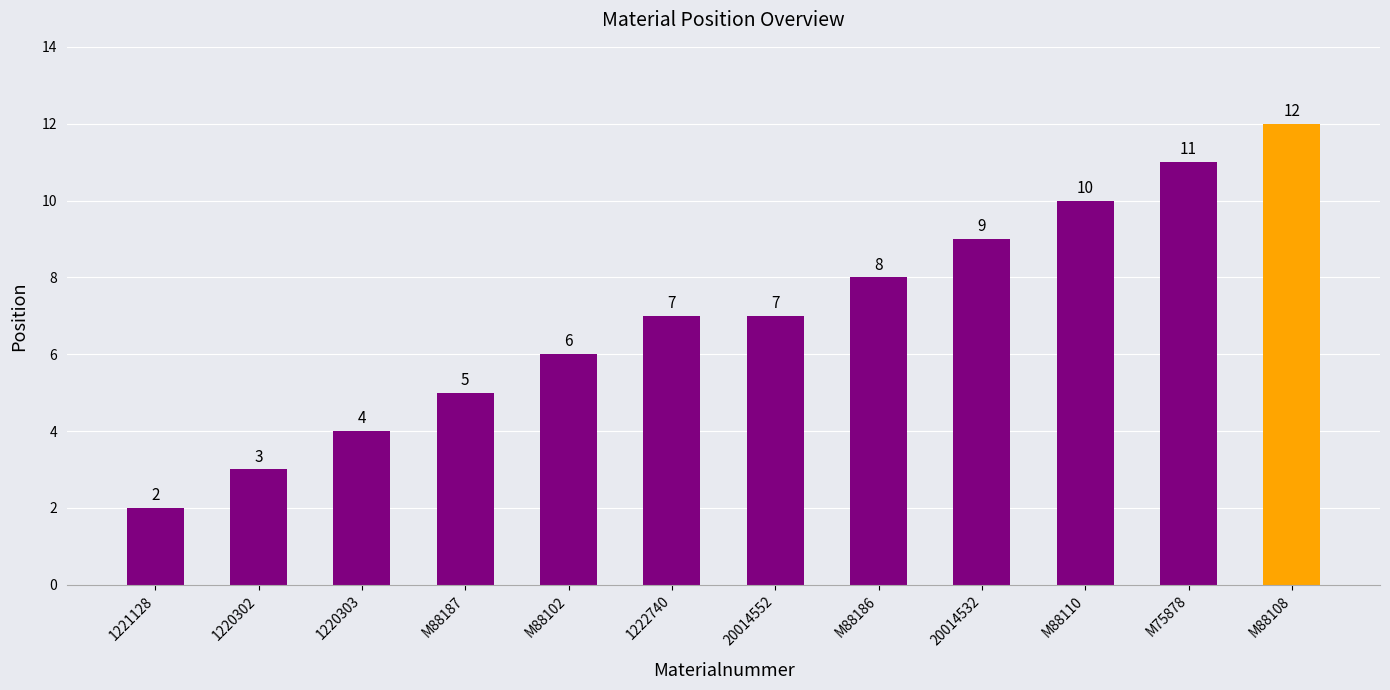

Reading left to right, extract all data points from this chart.

1221128=2	1220302=3	1220303=4	M88187=5	M88102=6	1222740=7	20014552=7	M88186=8	20014532=9	M88110=10	M75878=11	M88108=12